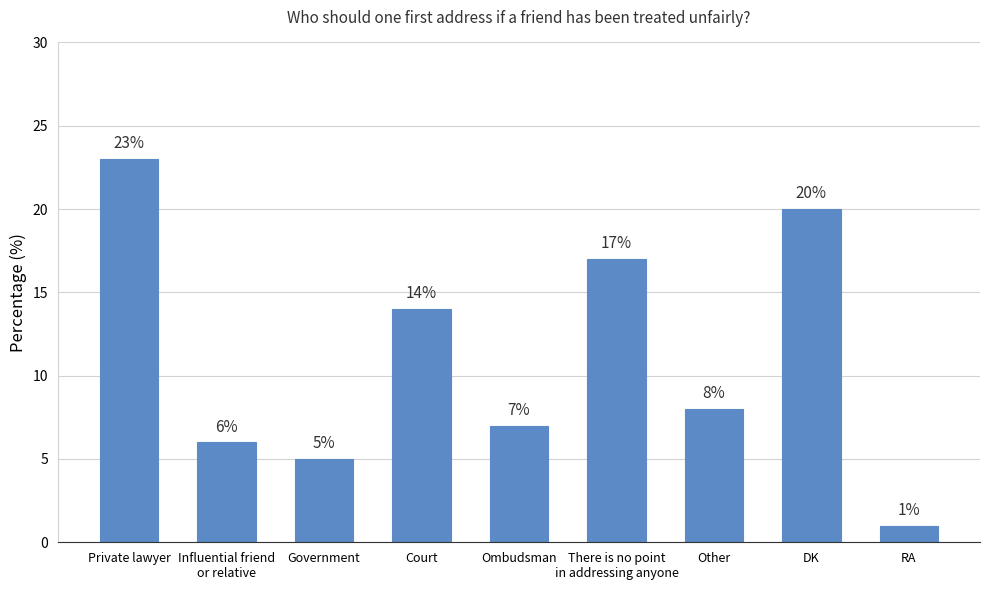

Rank the categories by value from lowest to highest.

RA, Government, Influential friend
or relative, Ombudsman, Other, Court, There is no point
in addressing anyone, DK, Private lawyer